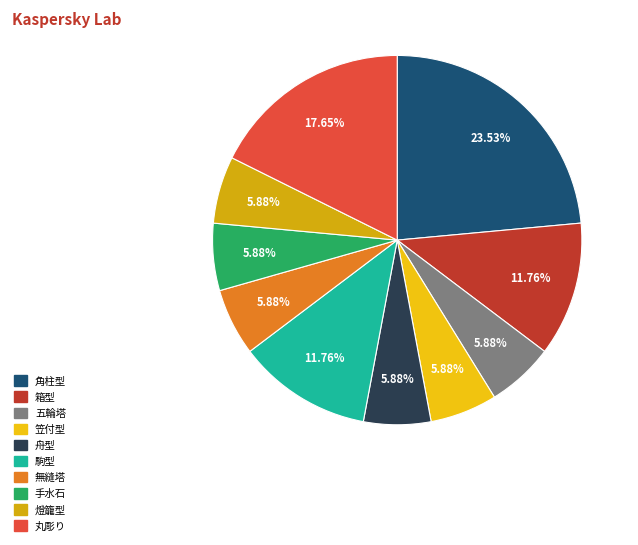

Is it true that 角柱型 is 29% of the pie?

False